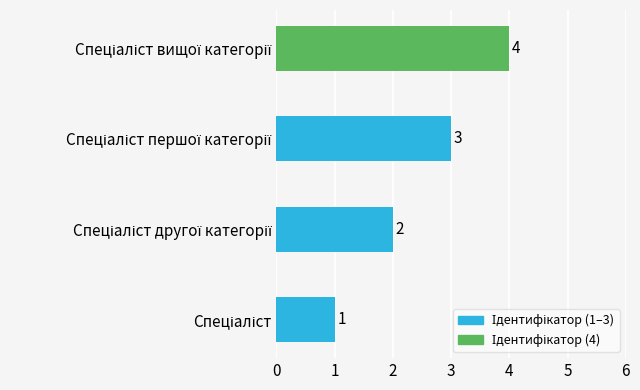

What is the sum of all values?

10